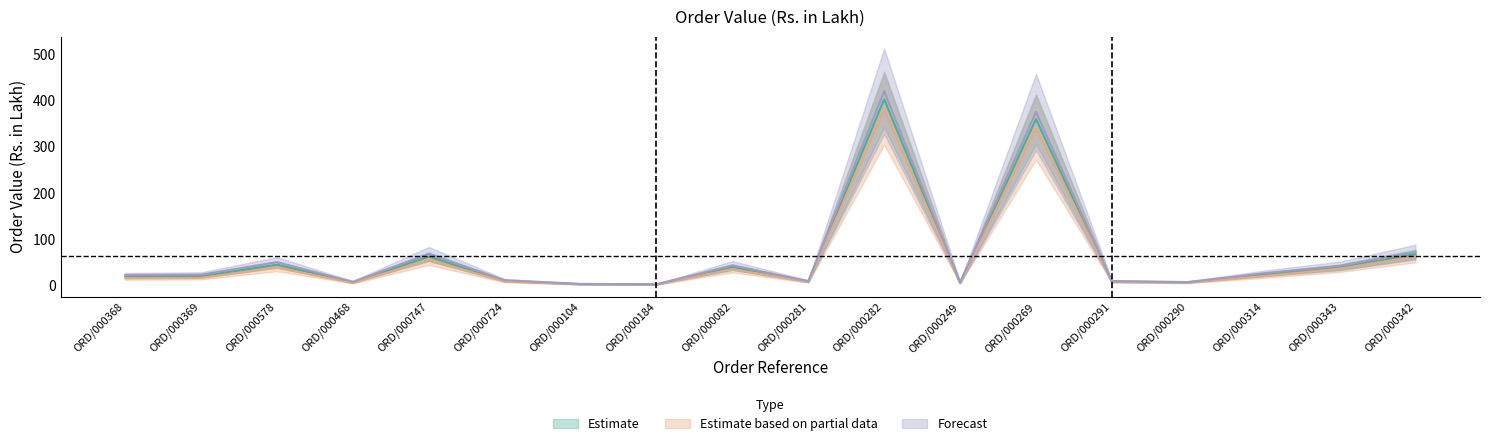

Read the Forecast value at ORD/000282.

420.0